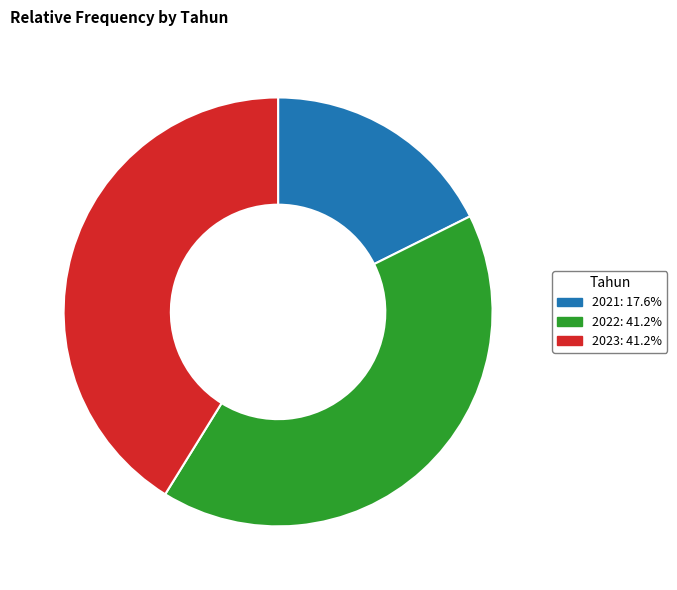

Is 2022 the majority of the pie?

No